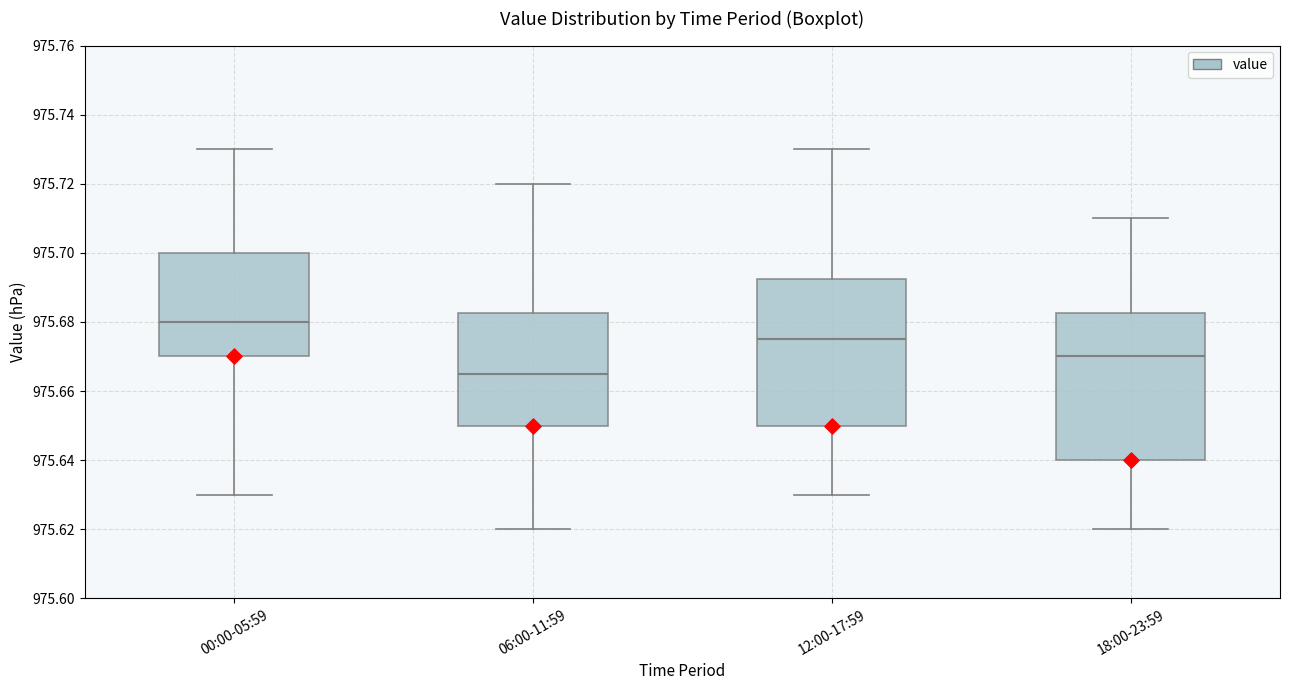

Where is the lower edge of the box for 06:00-11:59 on the y-axis? The values are not printed on the chart, so give them approximately, as read against the axis.

975.650